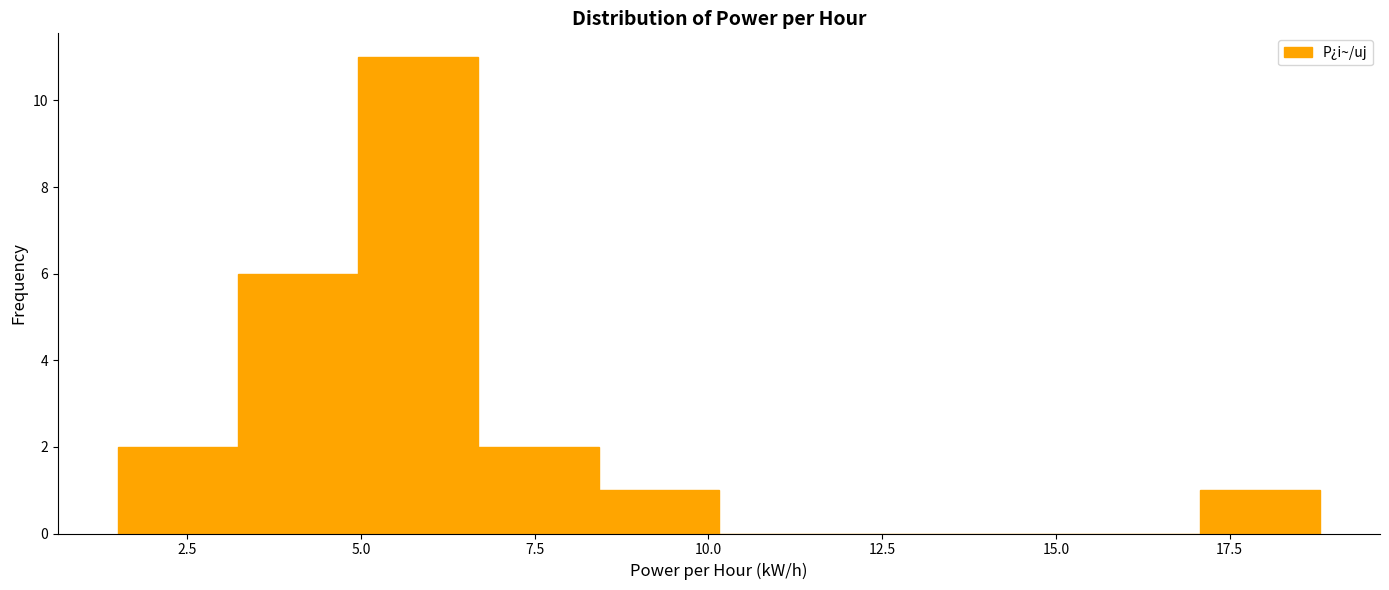

Around what value on the x-axis is the tallest bar? Give the approximate position of its centre, as read against the axis.

6.0